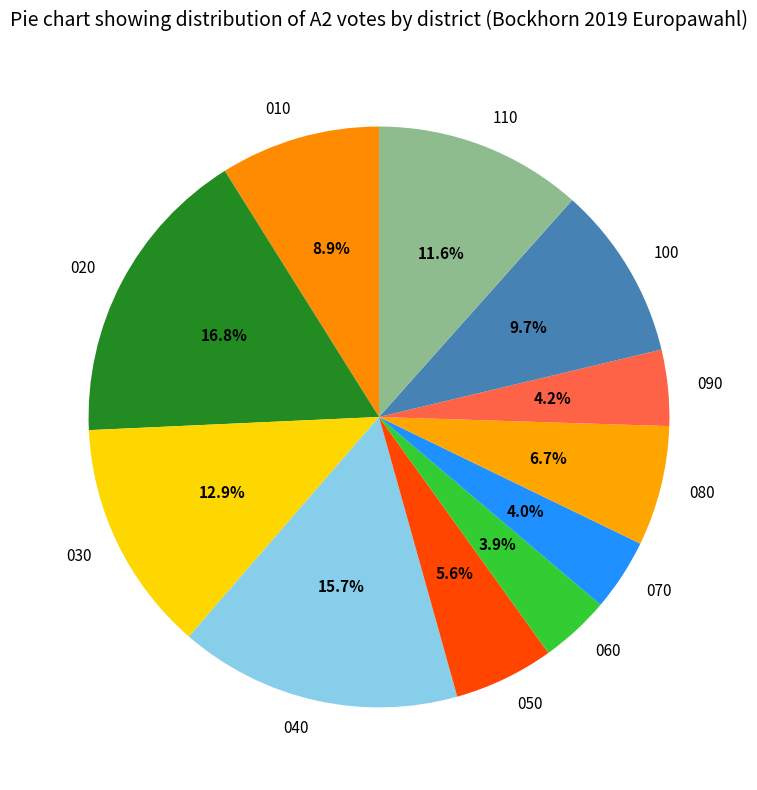

Is the sum of 010 and 110 greater than half?

No